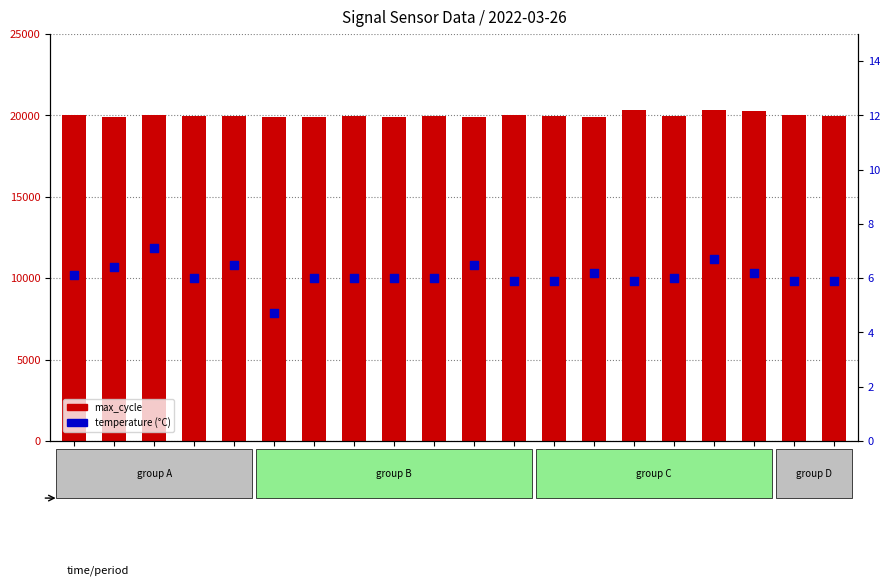

What are all the series names shown in the legend?

max_cycle, Temp